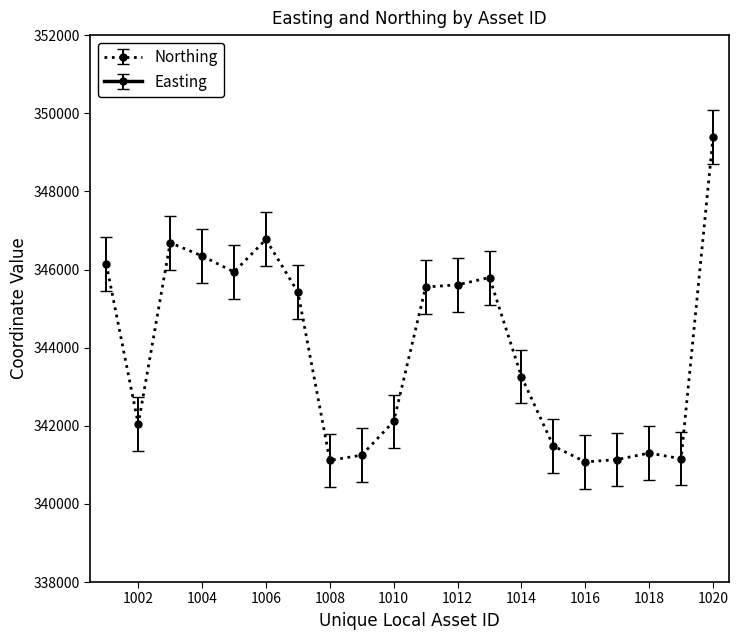

True or false: Northing and Easting cross at least once.

False